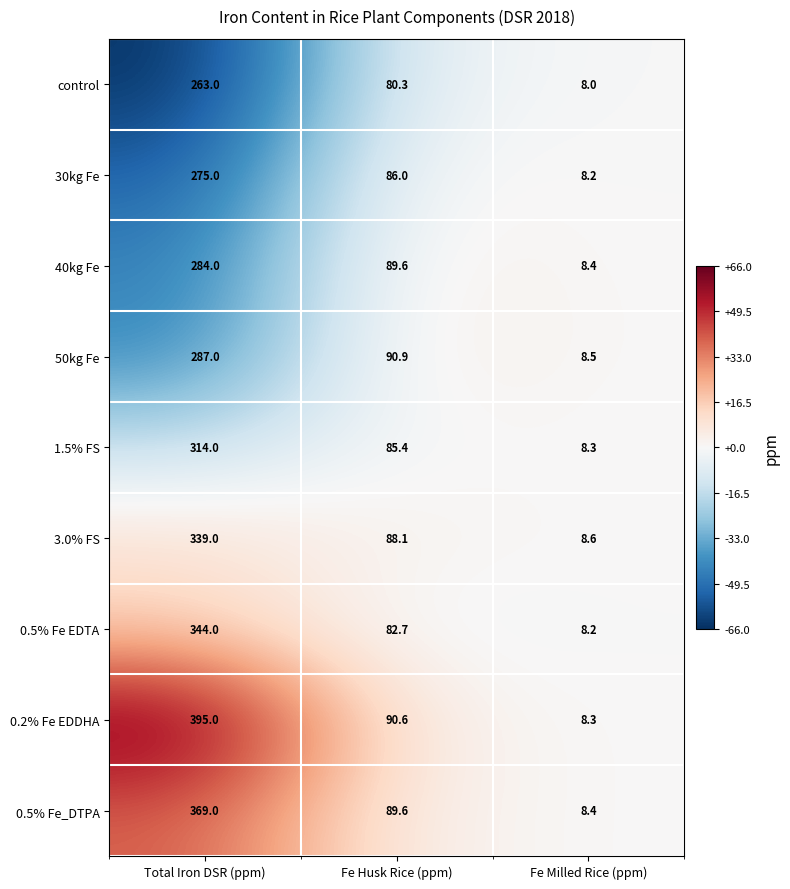

Reading left to right, list all the values displayed in this chart.

control: 263.0	80.3	8.0
30kg Fe: 275.0	86.0	8.2
40kg Fe: 284.0	89.6	8.4
50kg Fe: 287.0	90.9	8.5
1.5% FS: 314.0	85.4	8.3
3.0% FS: 339.0	88.1	8.6
0.5% Fe EDTA: 344.0	82.7	8.2
0.2% Fe EDDHA: 395.0	90.6	8.3
0.5% Fe_DTPA: 369.0	89.6	8.4